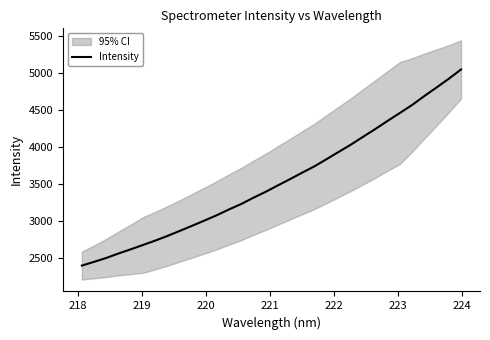

What is the highest value of the Intensity series?

5050.4